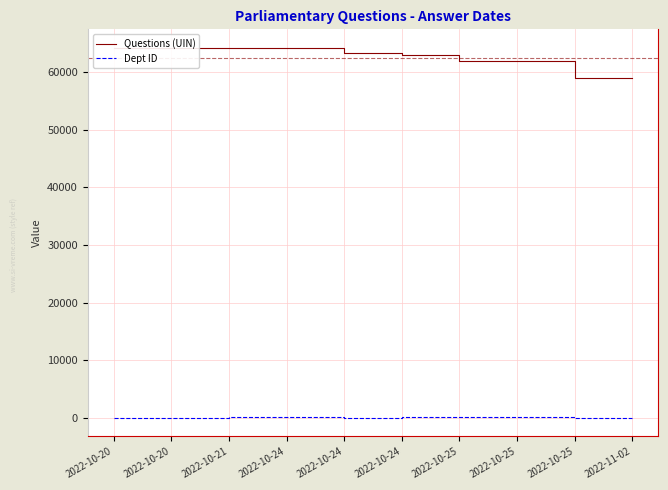

What is the minimum value shown in the chart?

10